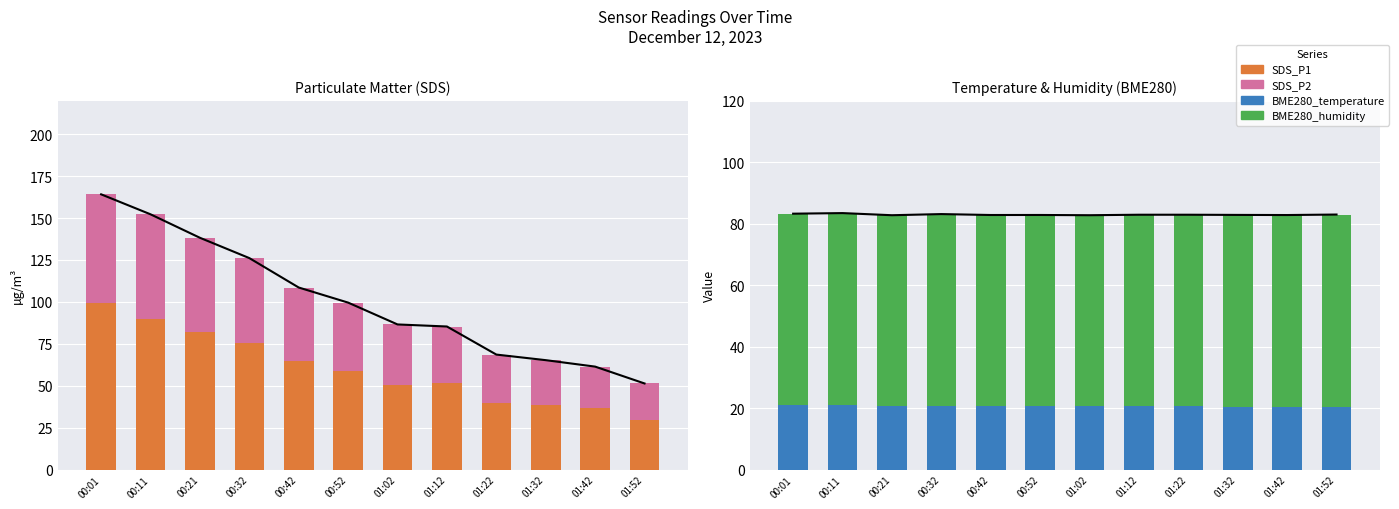

At 00:42, list the series in order from smallest to largest.

BME280_temperature, SDS_P2, BME280_humidity, SDS_P1